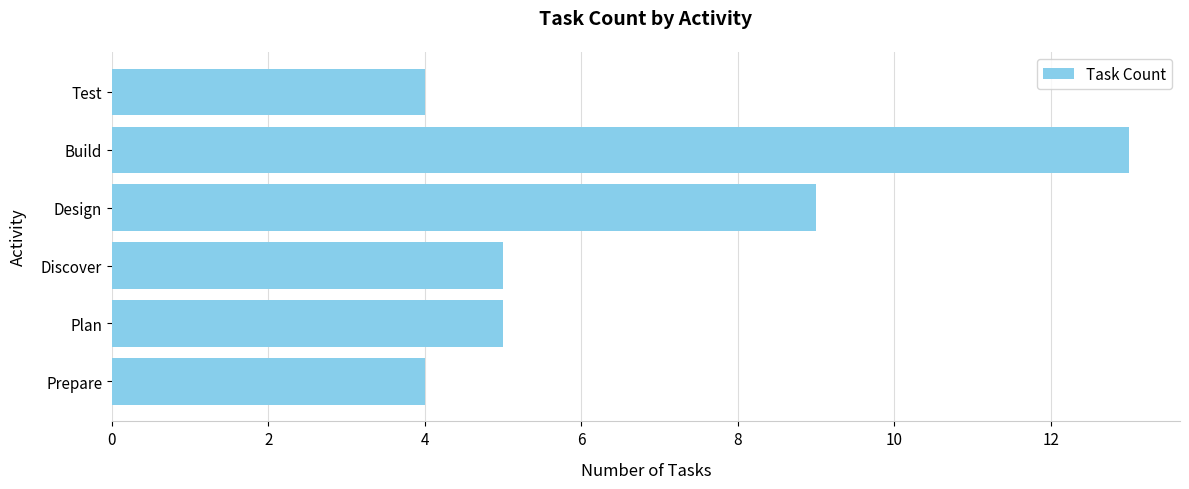

Are the bars horizontal?

Yes